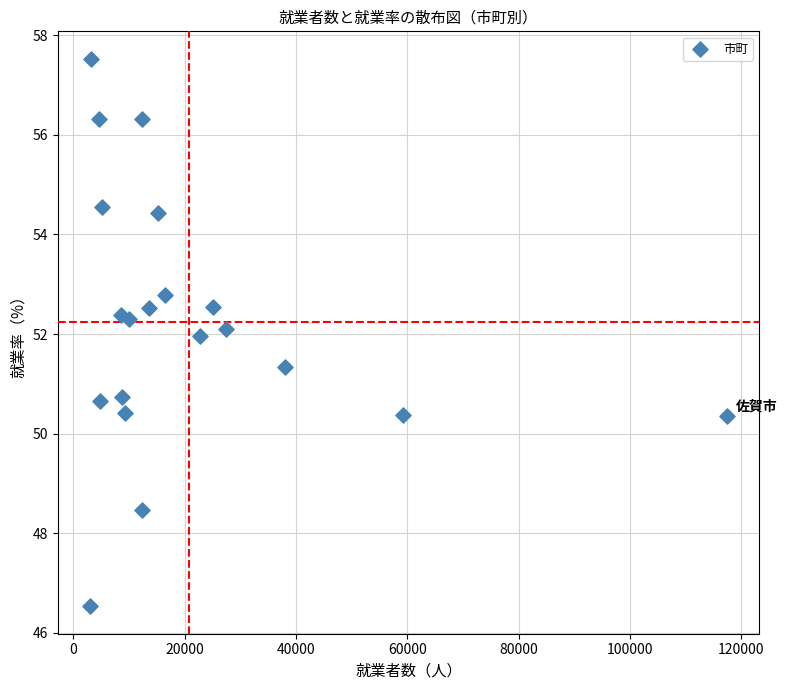

What is the range of X values (max minus min)?

114552.0